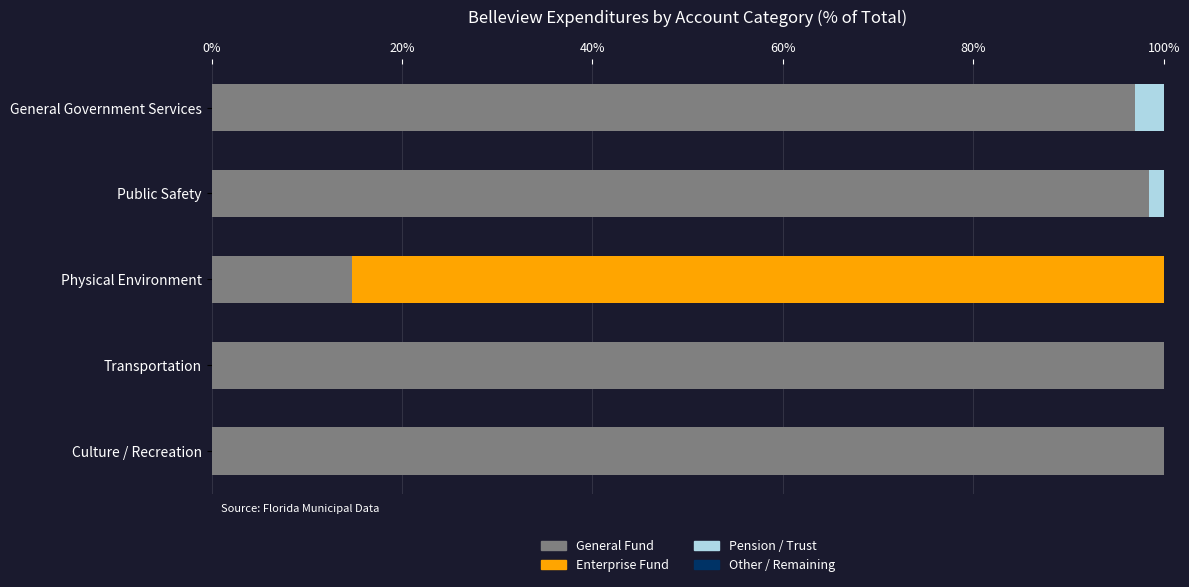

Read the General Fund value at General Government Services.

97.0